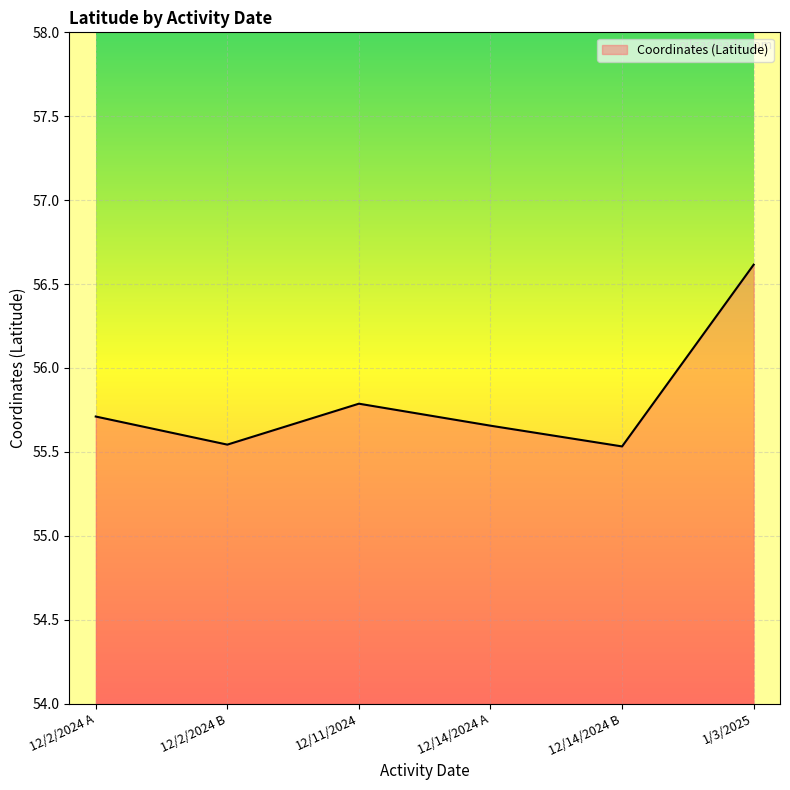

What is the difference between the maximum and minimum values?

1.1